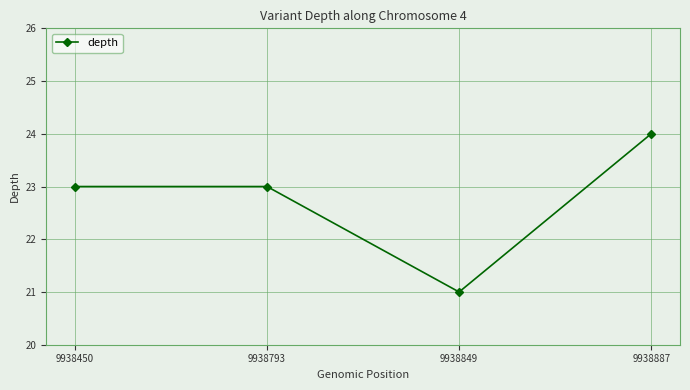

What is the smallest value displayed?

21